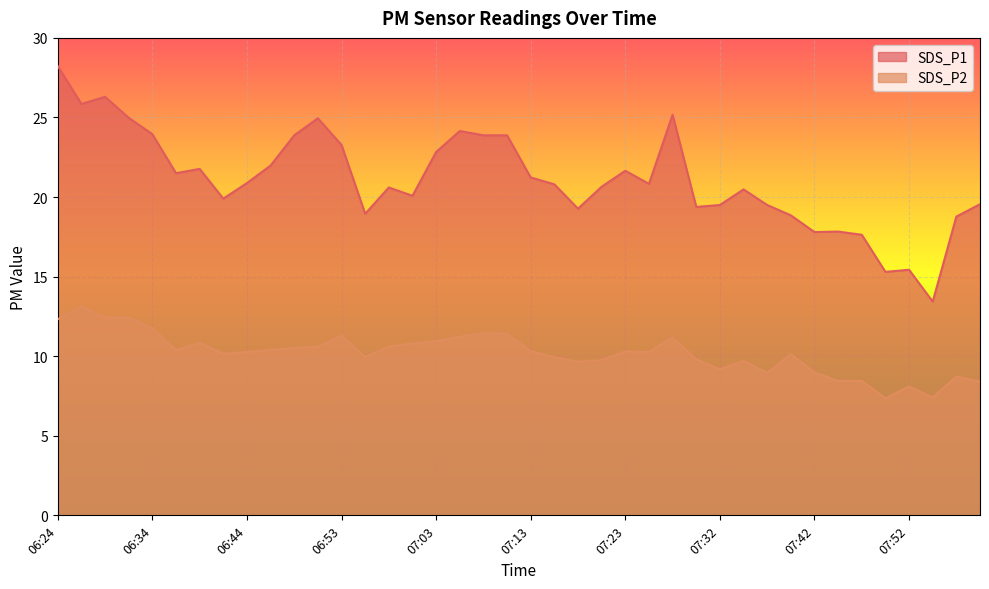

At how many categories does at least one series exceed 14?

39